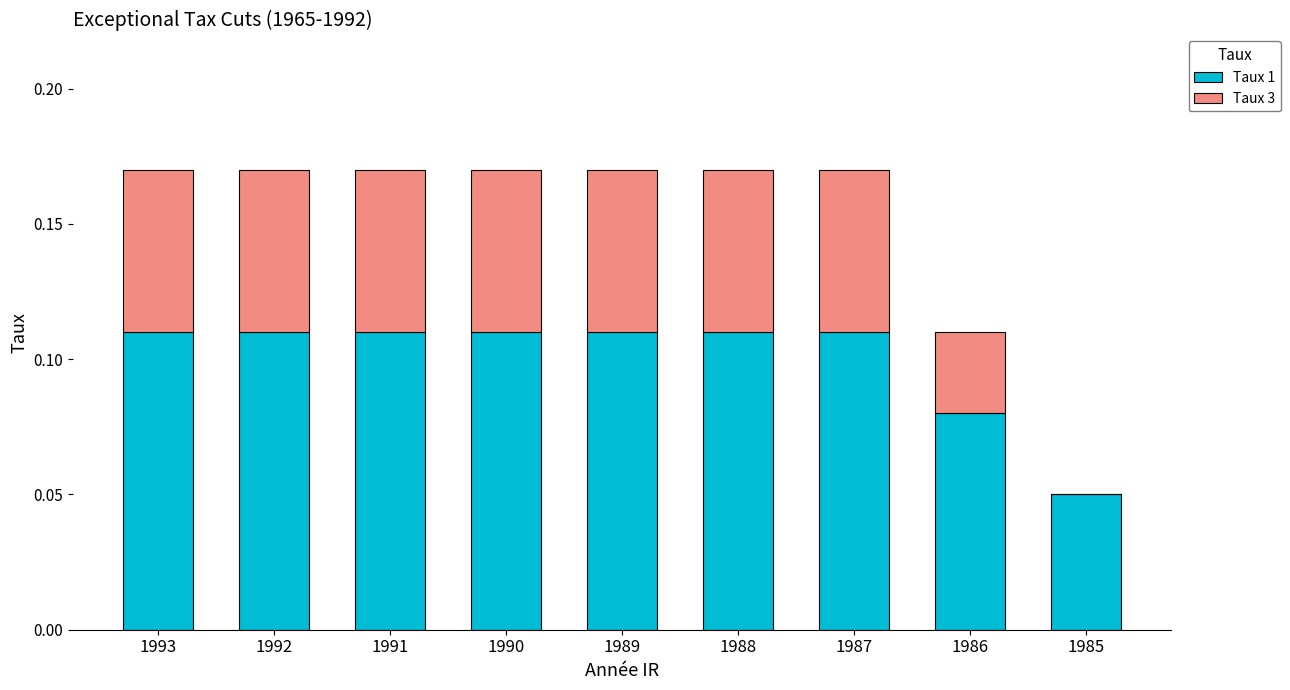

The Taux 1 series shows 0.2 at 1988. True or false?

False